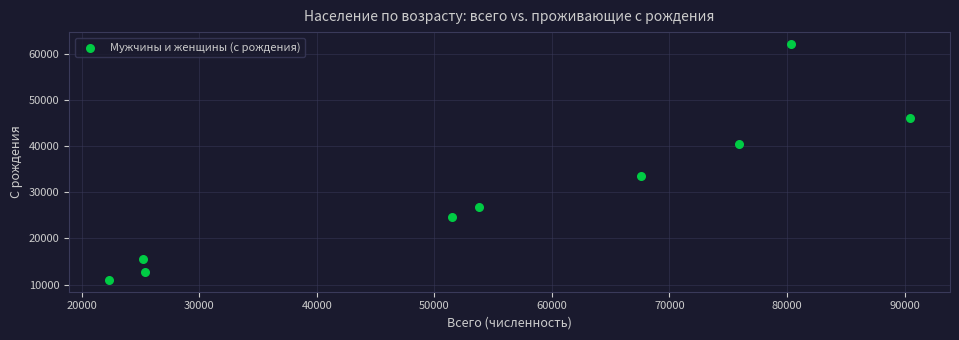

What Y value in the scatter plot is closest to 36575?

33588